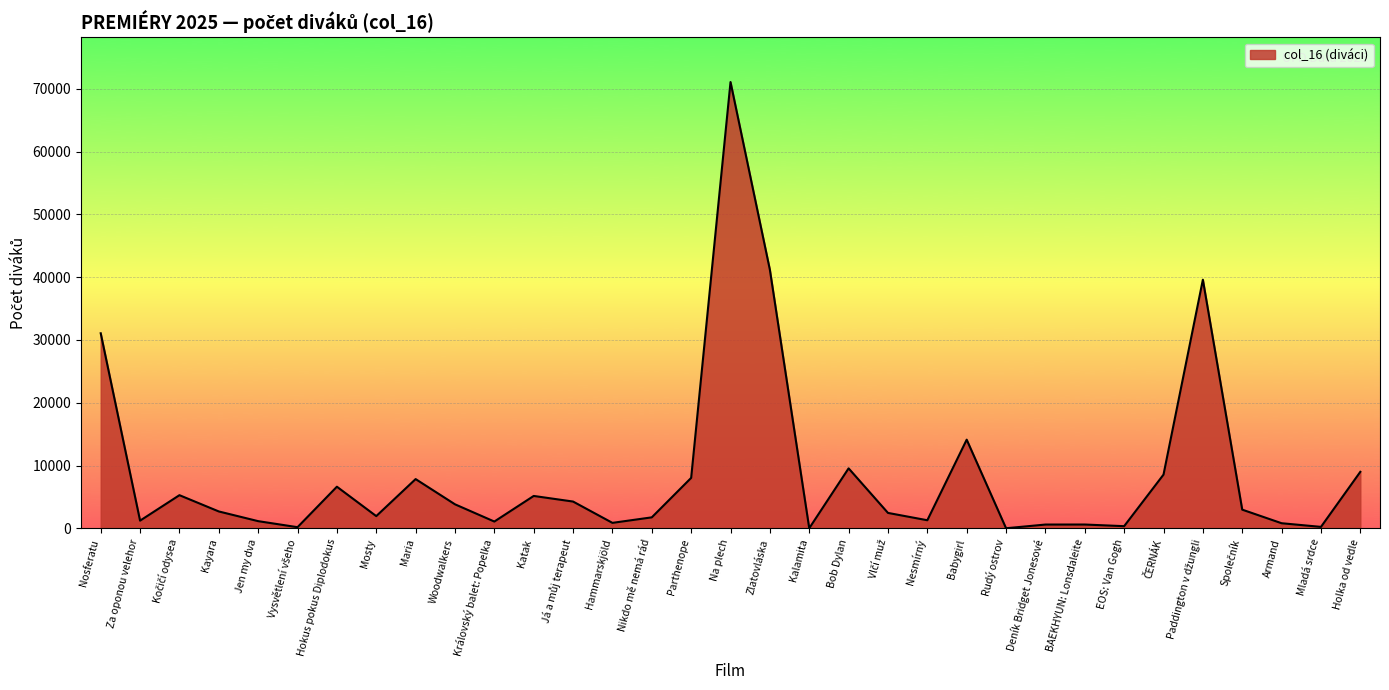

Is it true that the value at Bob Dylan is 9560?

True